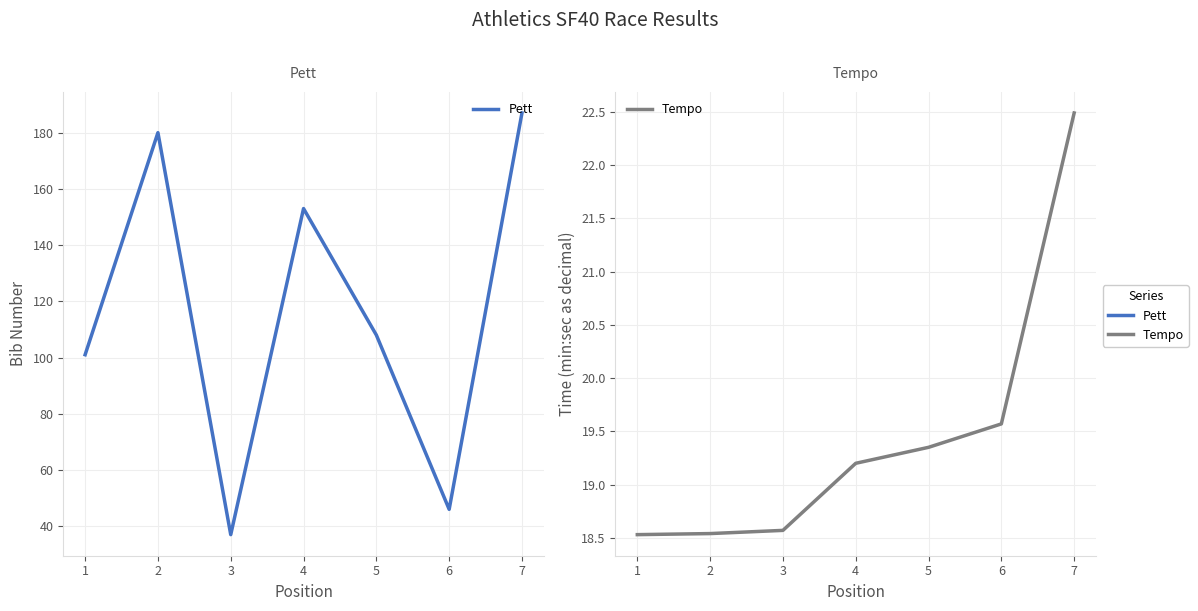

Count the number of data series in this chart.

2